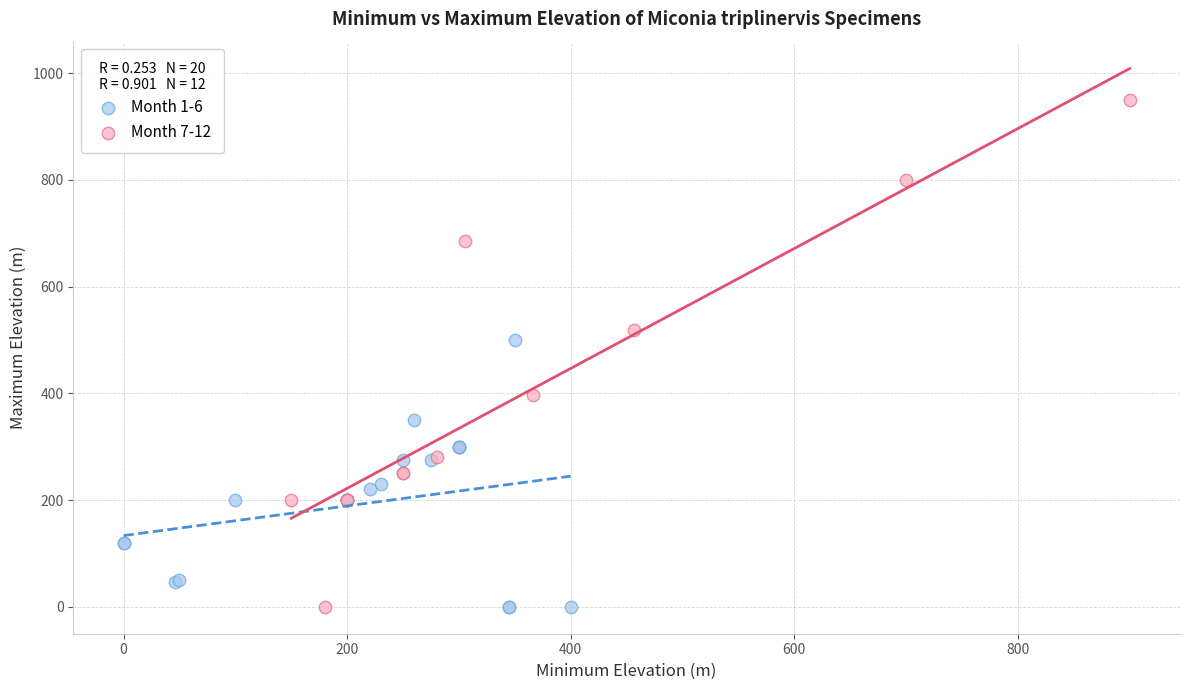

Which series contains the highest Y value?

Month 7-12